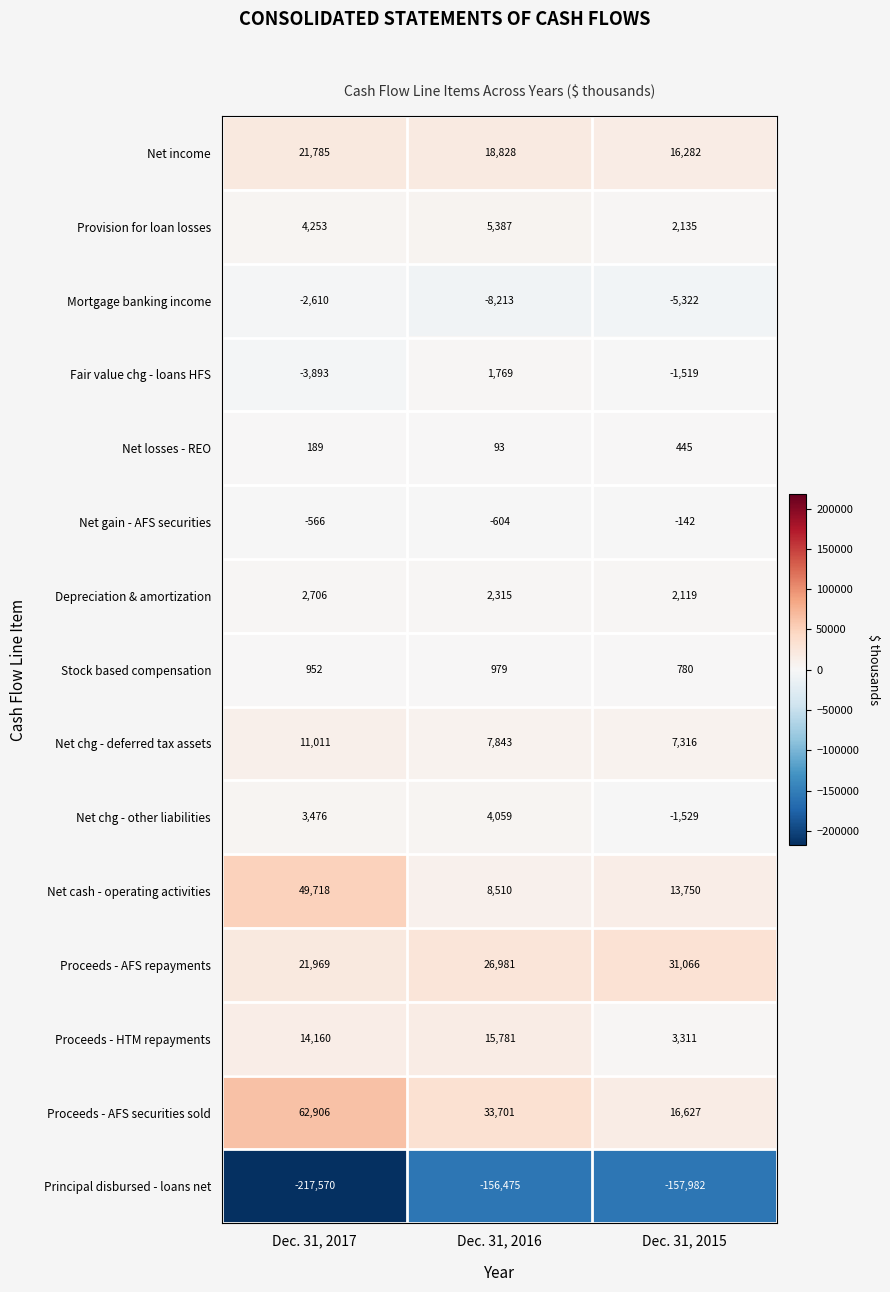

Rank the series at Dec. 31, 2015 from lowest to highest value.

Principal disbursed - loans net, Mortgage banking income, Net chg - other liabilities, Fair value chg - loans HFS, Net gain - AFS securities, Net losses - REO, Stock based compensation, Depreciation & amortization, Provision for loan losses, Proceeds - HTM repayments, Net chg - deferred tax assets, Net cash - operating activities, Net income, Proceeds - AFS securities sold, Proceeds - AFS repayments